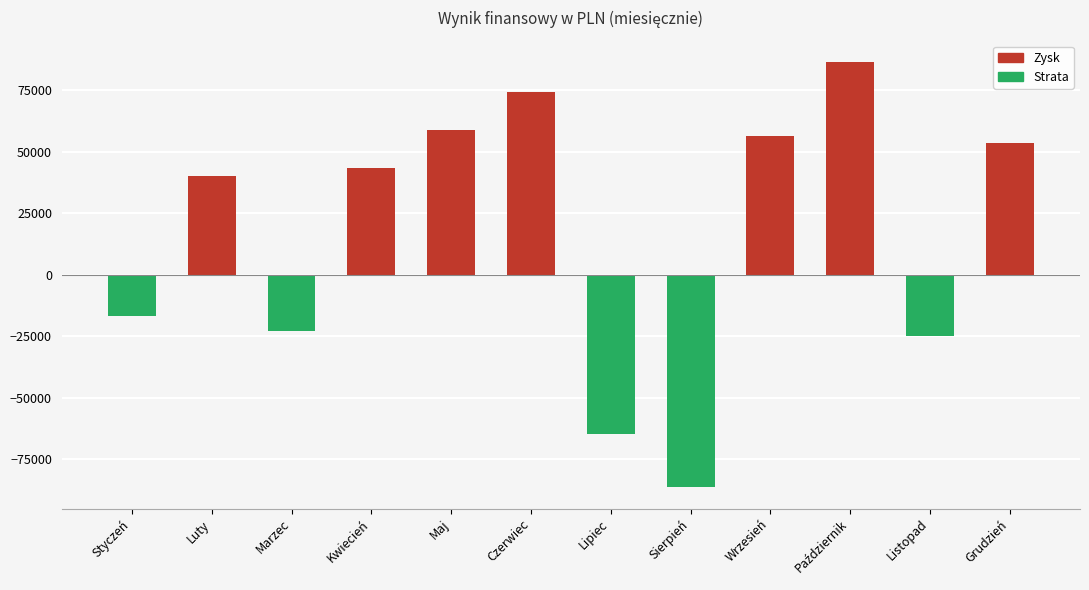

Reading left to right, extract all data points from this chart.

-16800	40100	-23000	43400	58800	74300	-64600	-86400	56500	86600	-25000	53600